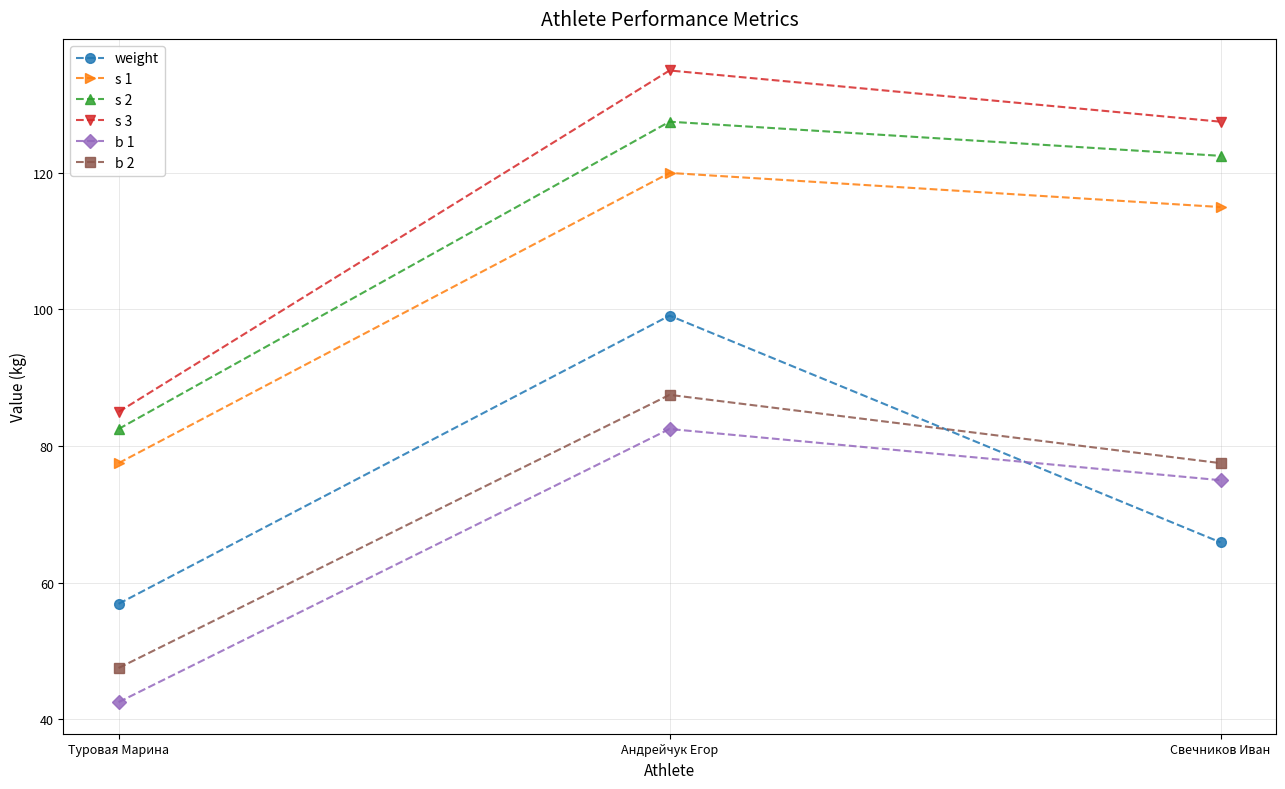

Does the chart display data point markers on the line(s)?

Yes